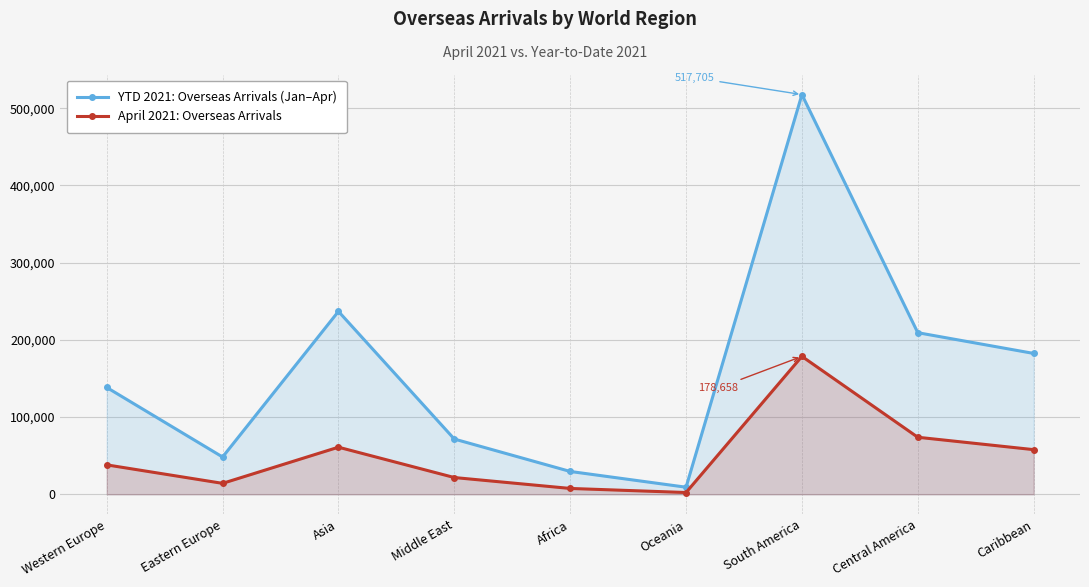

What is the value of the April 2021: Overseas Arrivals point at the 5th from the left?

7626